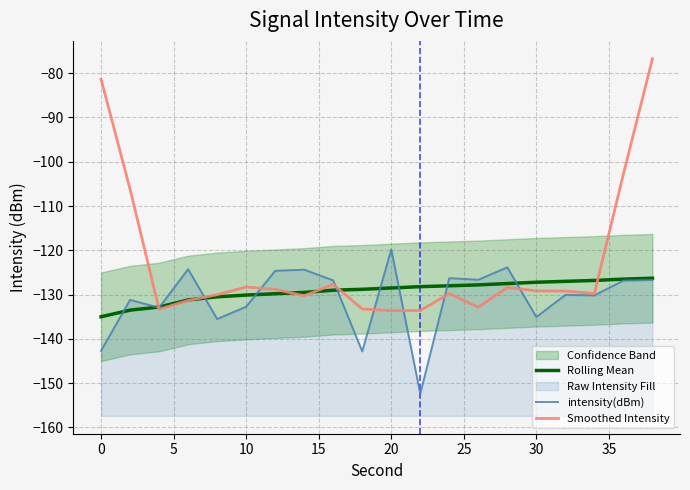

What is the total value across all series at 15?

-396.0